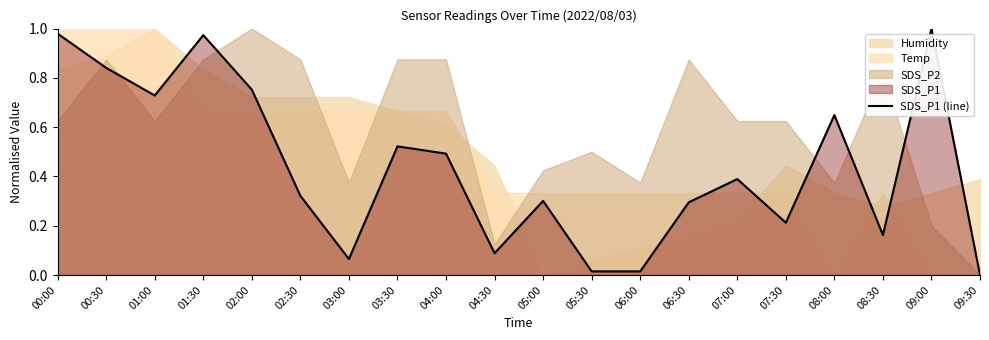

What is the label of the 15th point from the left?

07:00